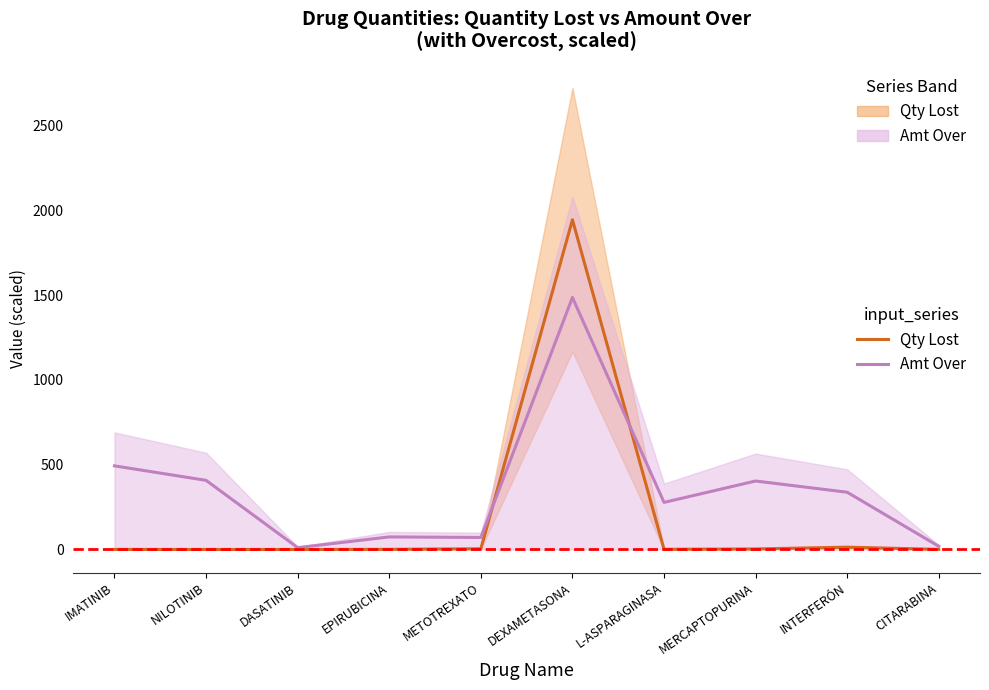

The amount_over_with_overcost (line) series shows 24.9 at CITARABINA. True or false?

False